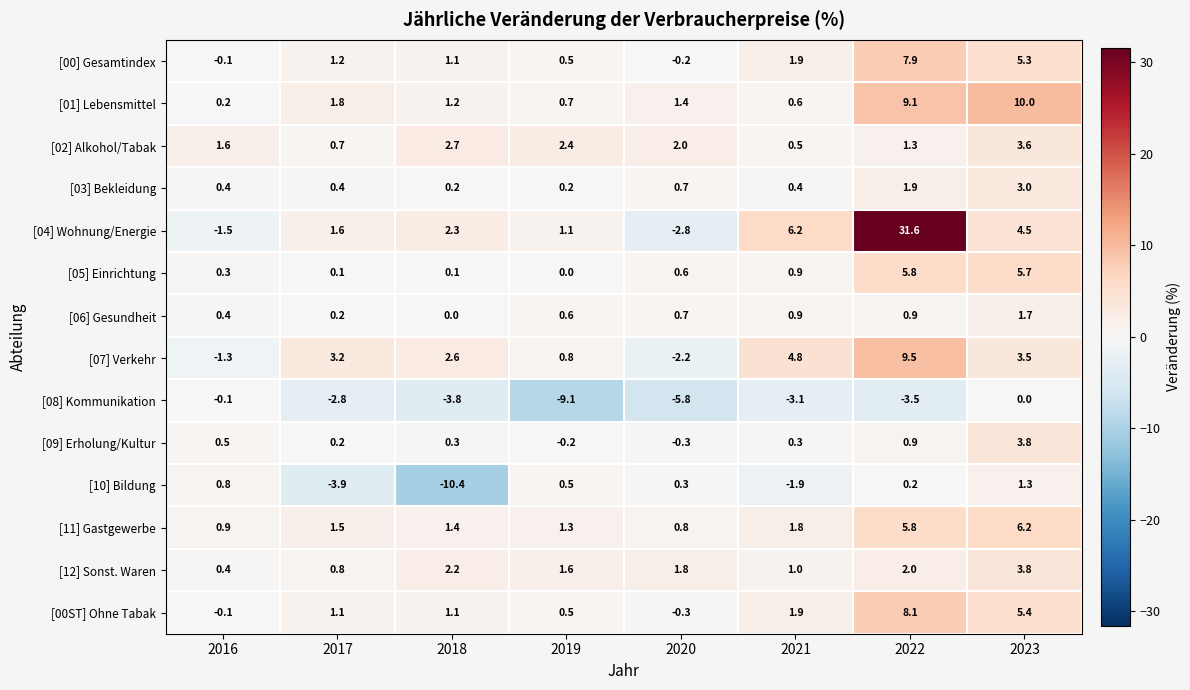

What is the spread (max minus min) of values at 2023?

10.0